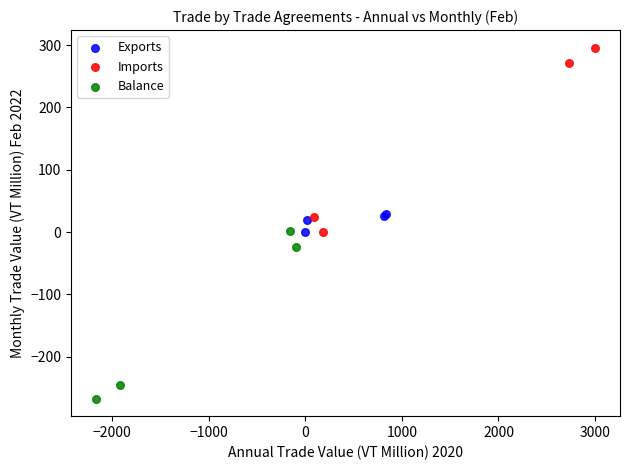

Which series reaches the maximum Y coordinate?

Imports